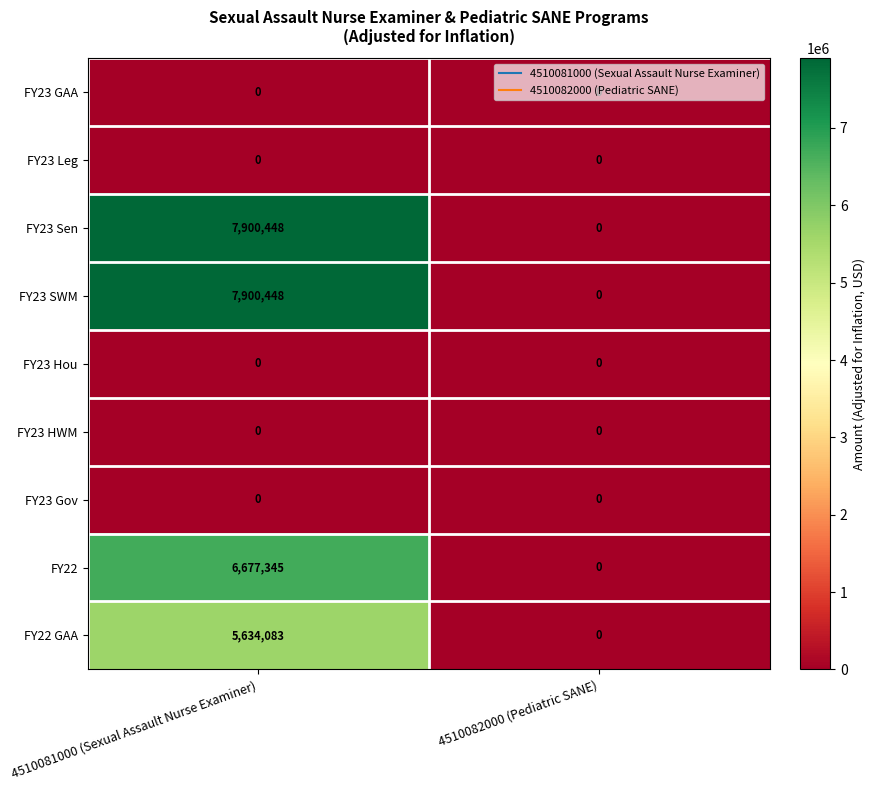

Which label corresponds to the largest value in the chart?

4510081000 (Sexual Assault Nurse Examiner)